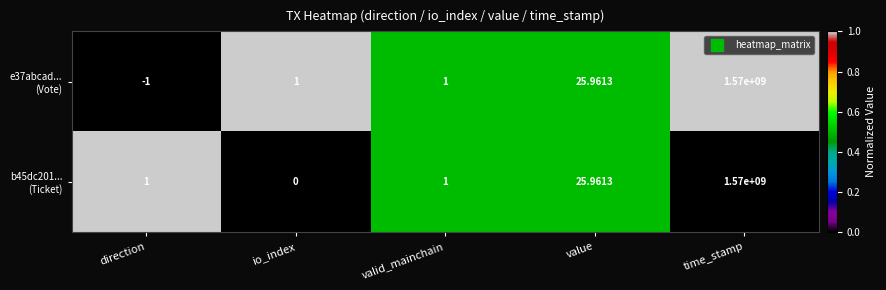

How many distinct data groups are displayed?

2